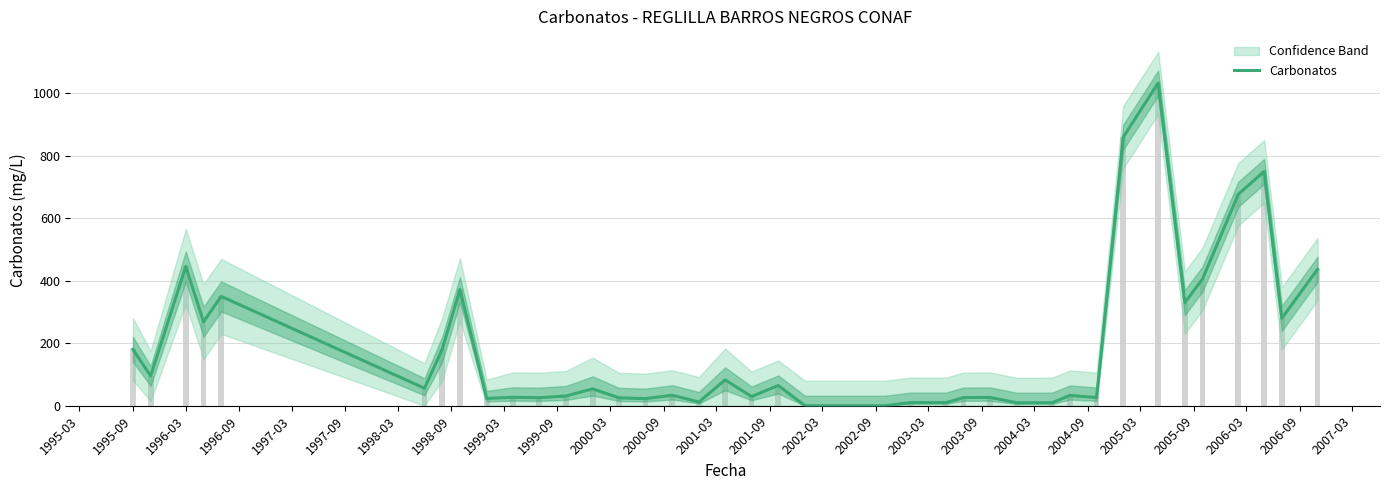

How many distinct data groups are displayed?

1